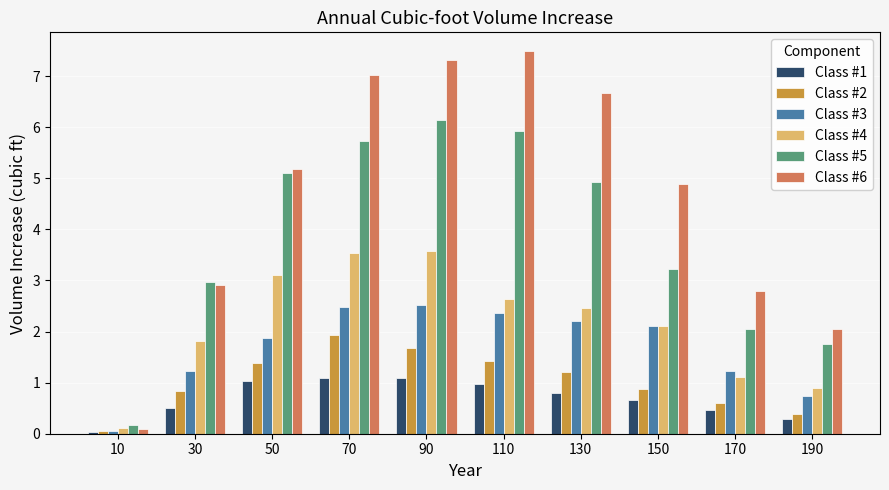

At which label does Class #2 first exceed 1?

50